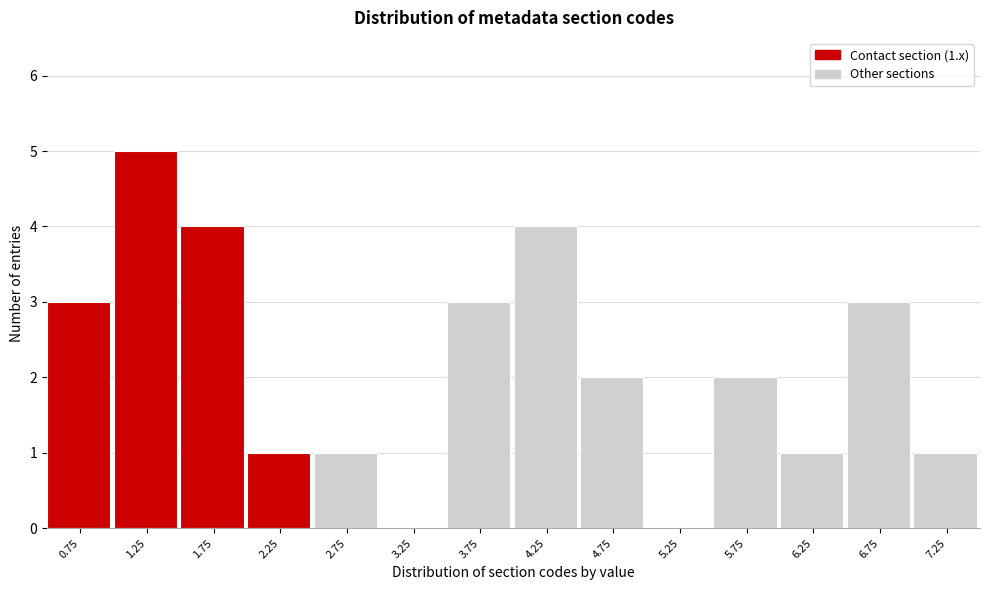

Reading right to left, what are all the values shown in this chart?

7.25=1	6.75=3	6.25=1	5.75=2	5.25=0	4.75=2	4.25=4	3.75=3	3.25=0	2.75=1	2.25=1	1.75=4	1.25=5	0.75=3